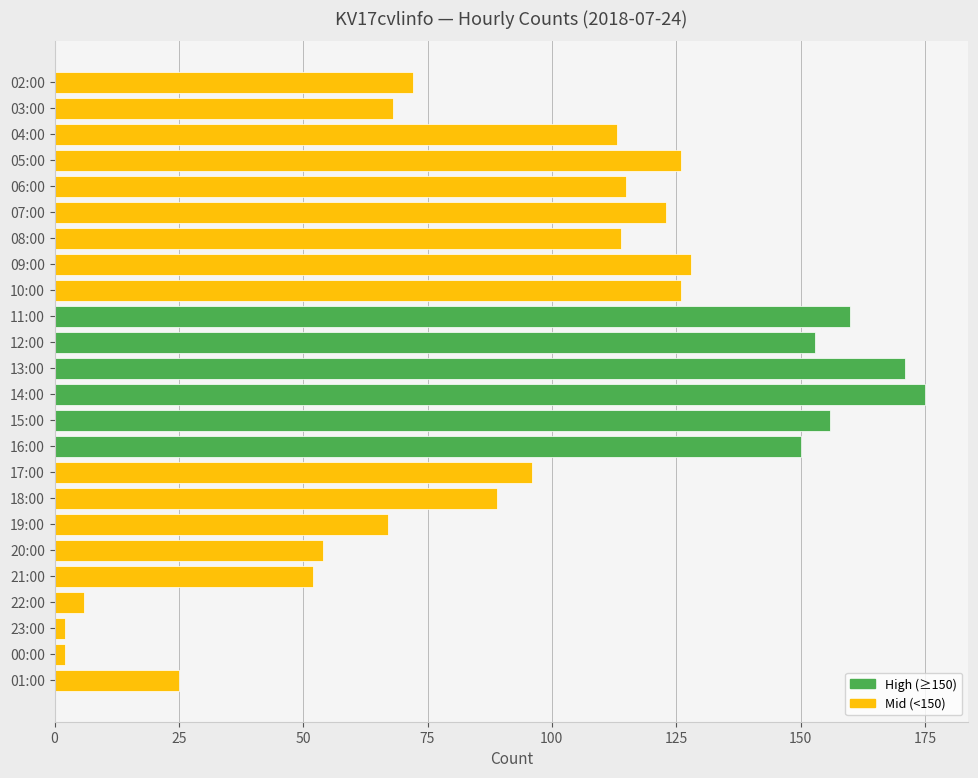

What is the difference between the maximum and minimum values?

173